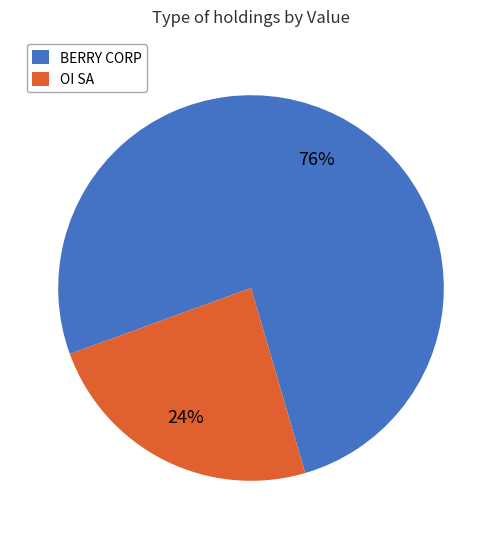

True or false: OI SA accounts for 24% of the total.

True